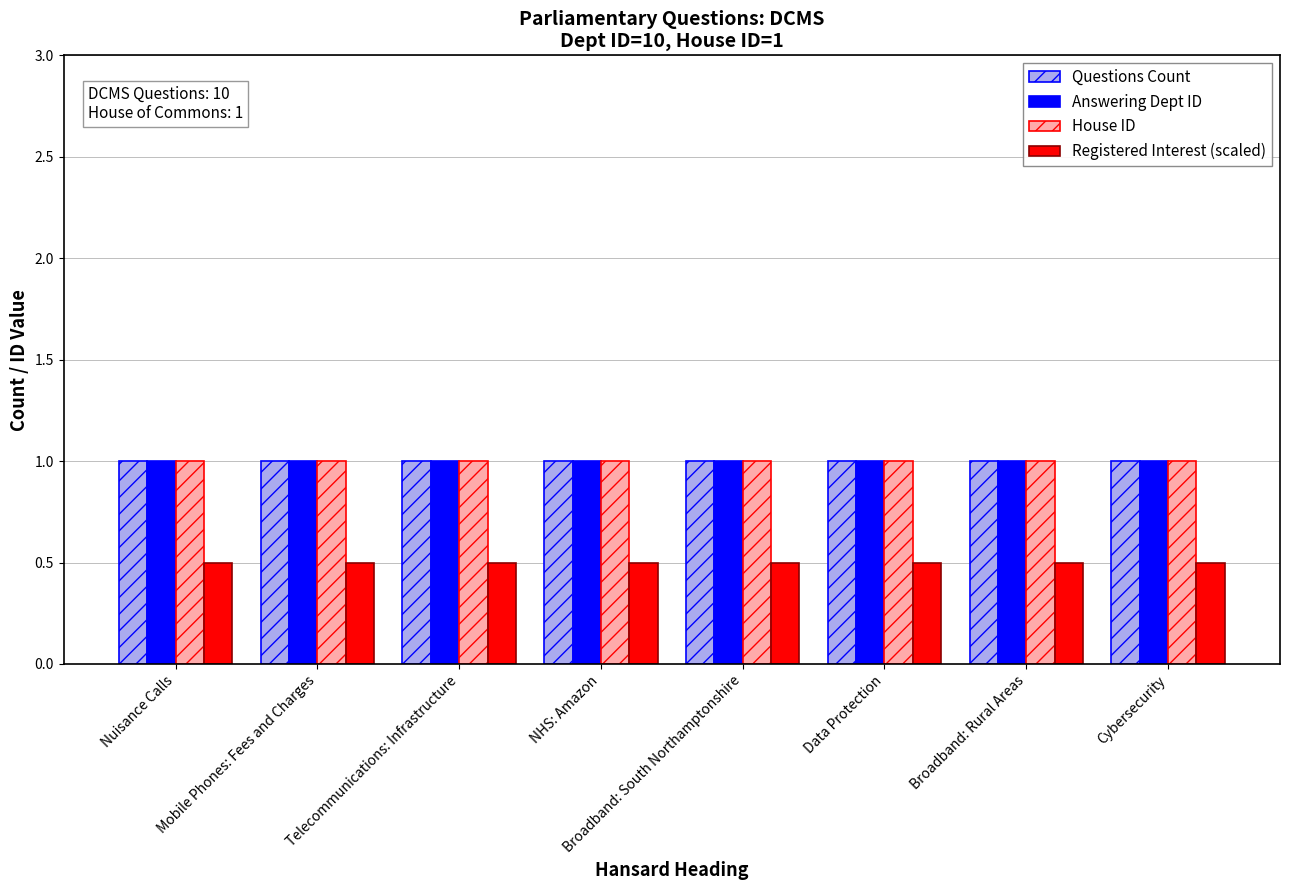

What is the spread (max minus min) of values at Nuisance Calls?

0.5